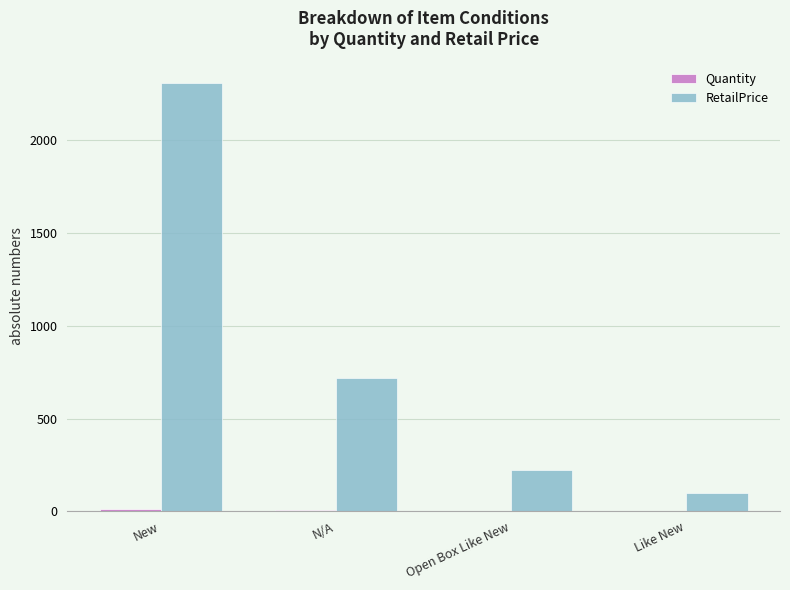

What is the spread (max minus min) of values at N/A?

711.5